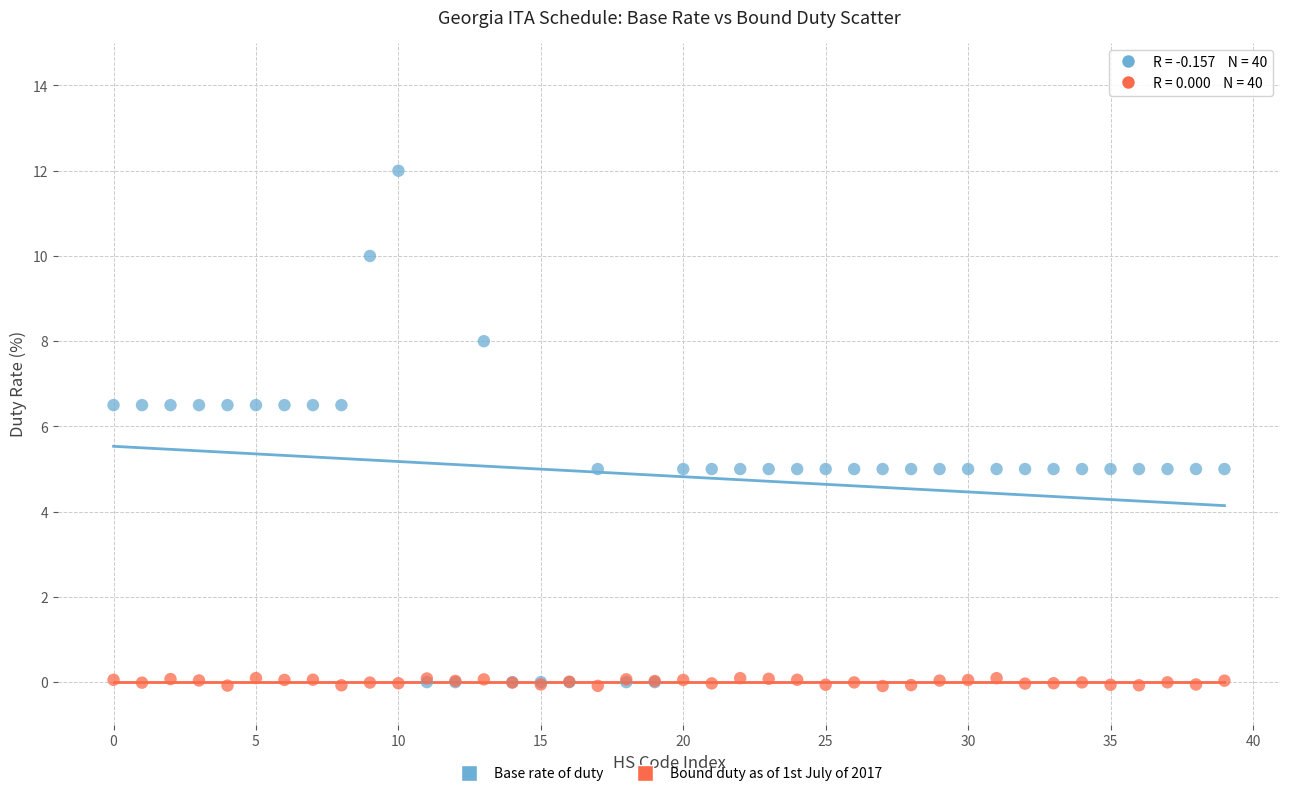

What are all the series names shown in the legend?

Base rate of duty, Bound duty as of 1st July of 2017